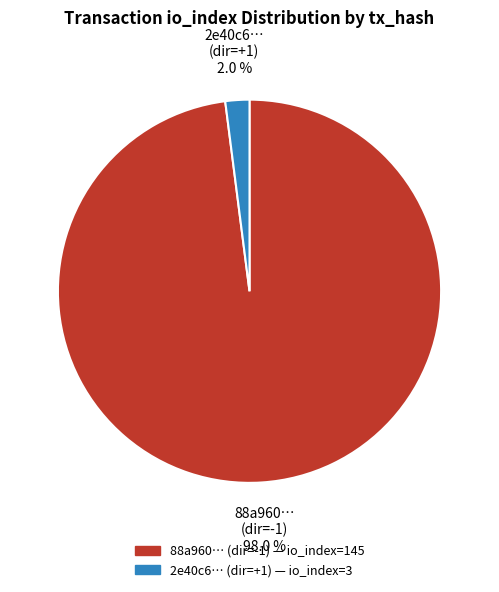

Is there any slice that represents more than half of the pie?

Yes